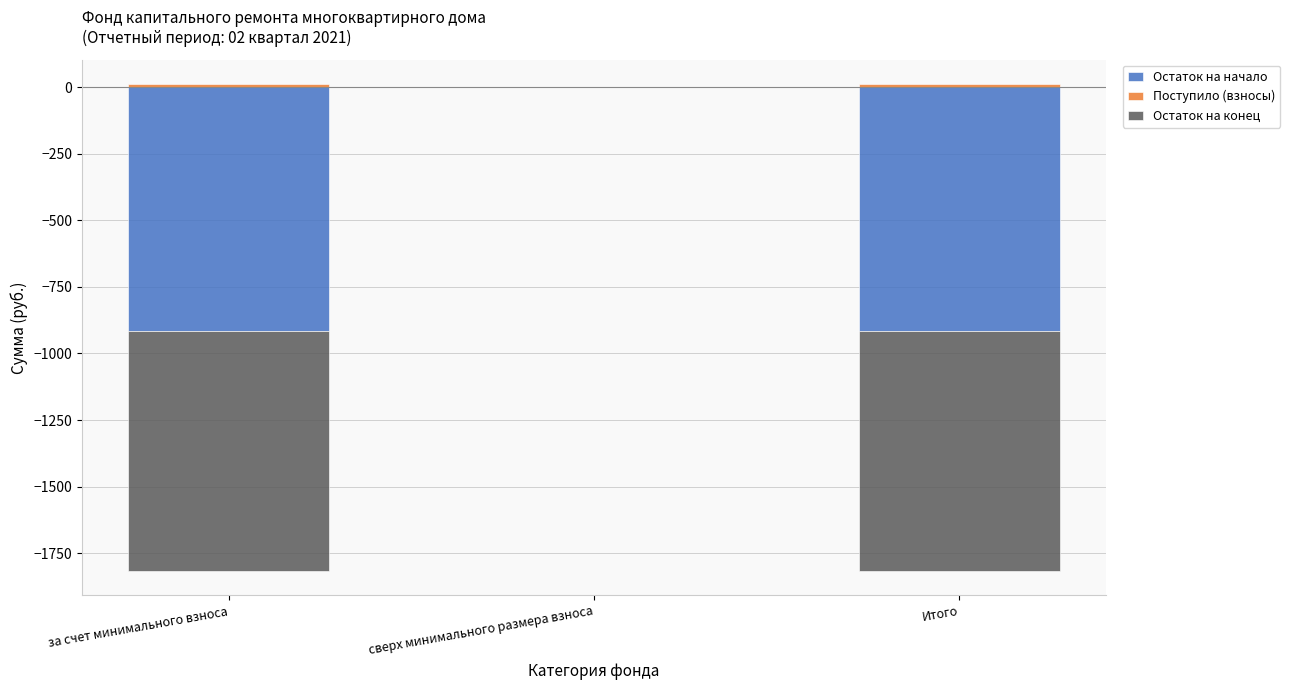

At how many categories does at least one series exceed -304?

3